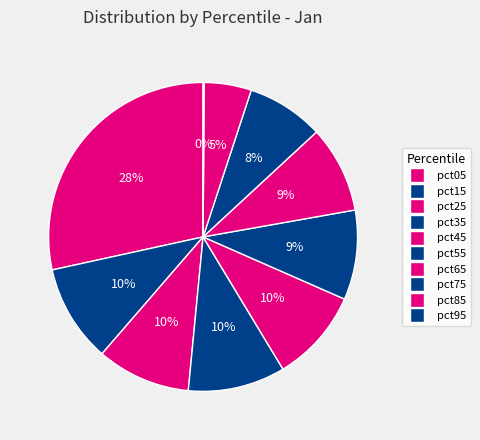

To the nearest percent, what is the combined percentage of pct85 and pct05?

33%